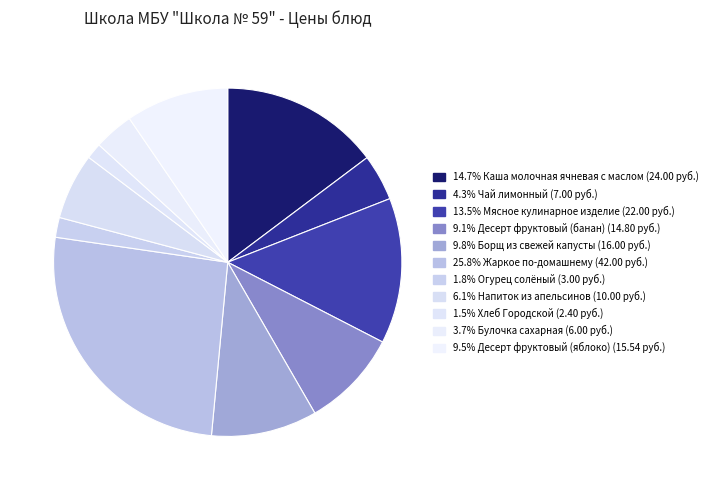

Count the number of slices in the pie.

11